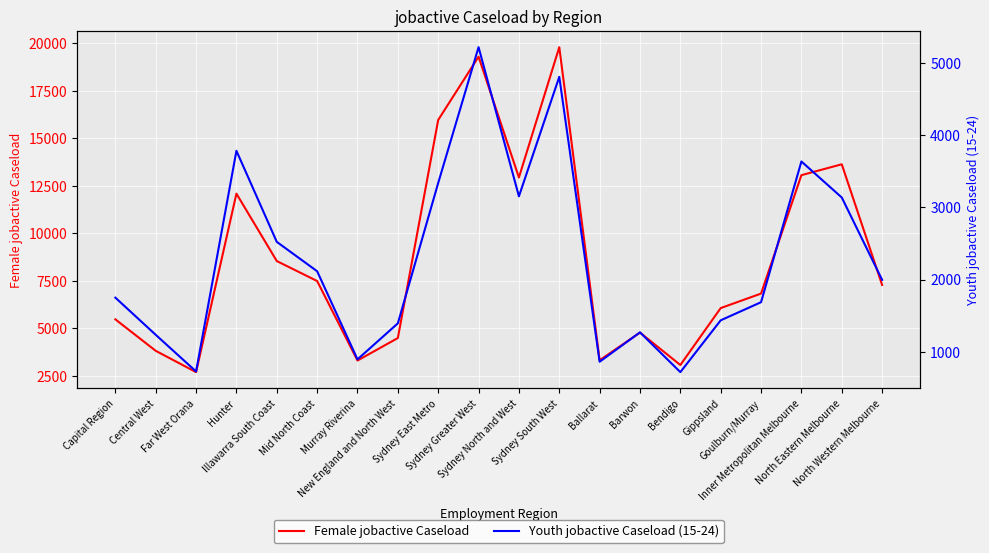

Which series has the largest total across all categories?

Female jobactive Caseload